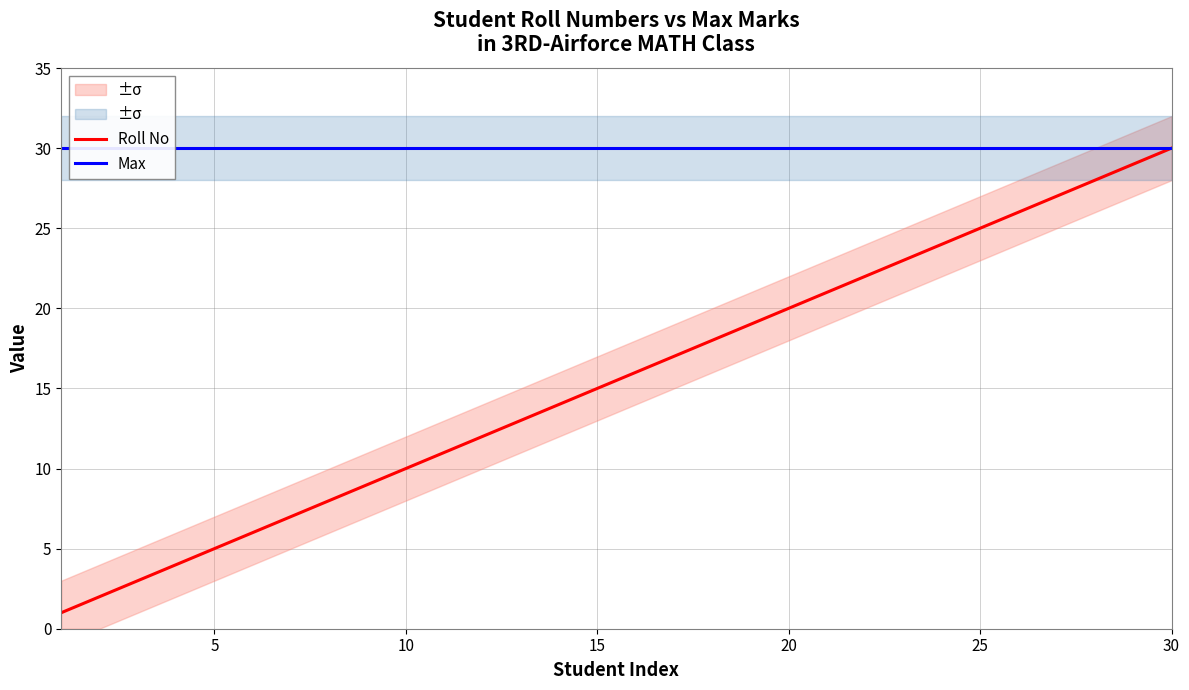

True or false: Roll No has a value of 37 at 25.

False